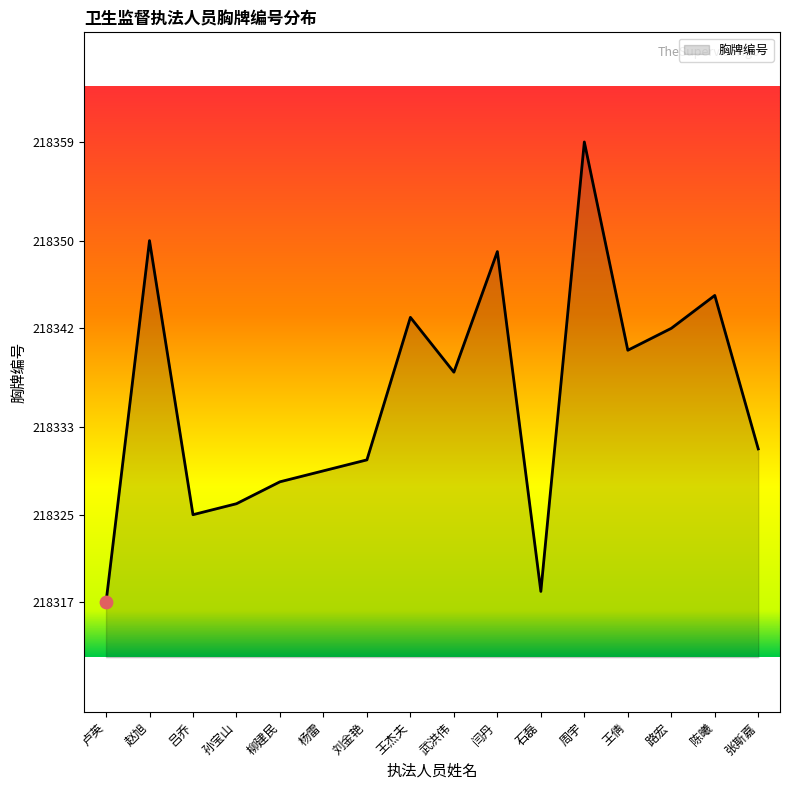

Between 王倩 and 武洪伟, which is larger?

王倩